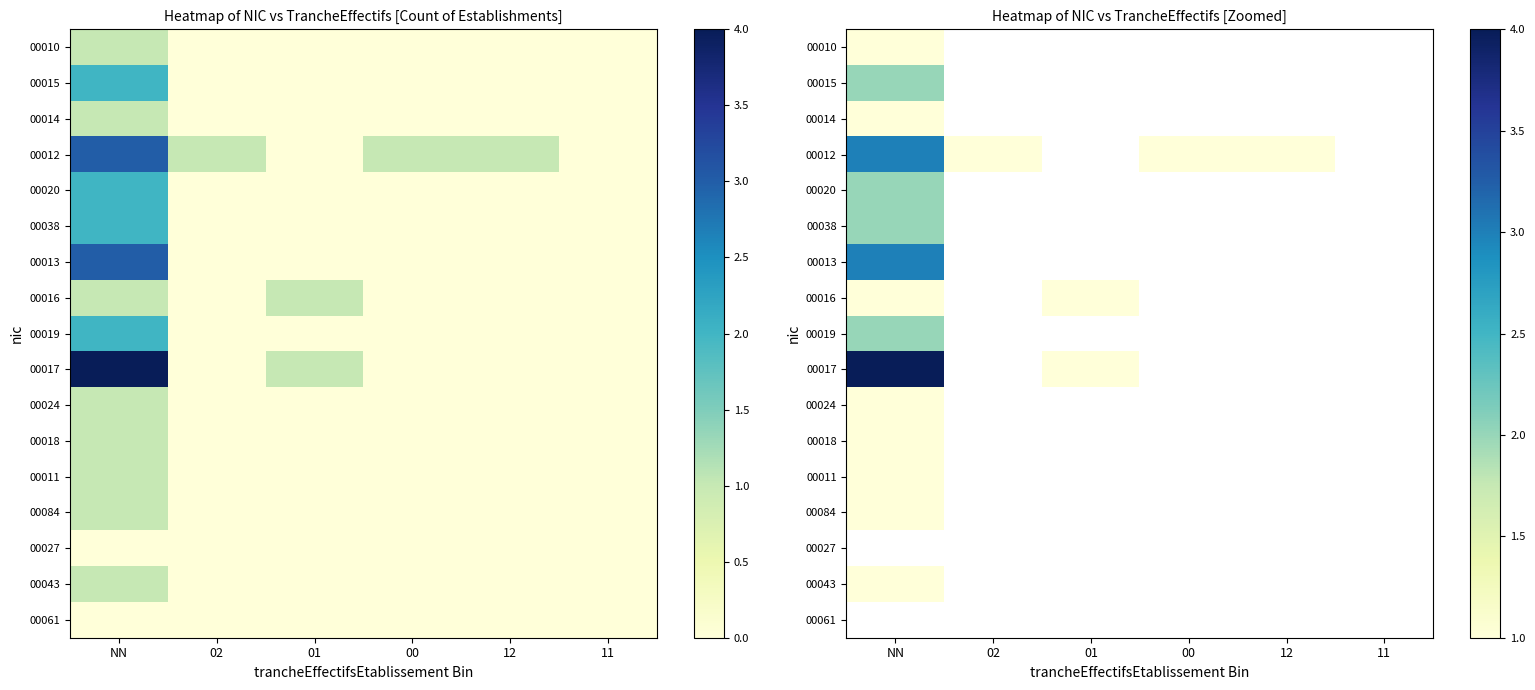

List the series in order of their peak value, lowest first.

00010, 00014, 00016, 00024, 00018, 00011, 00084, 00043, 00015, 00020, 00038, 00019, 00012, 00013, 00017, 00027, 00061